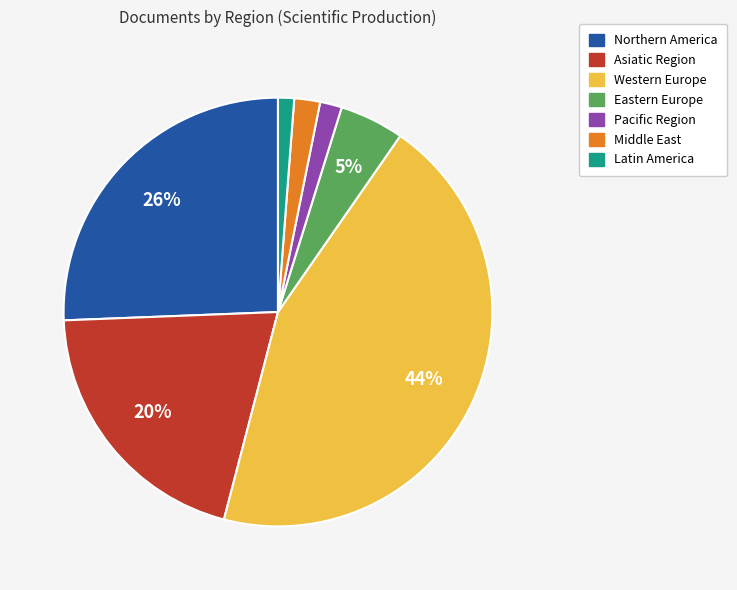

What percentage is the Eastern Europe slice, to the nearest percent?

5%